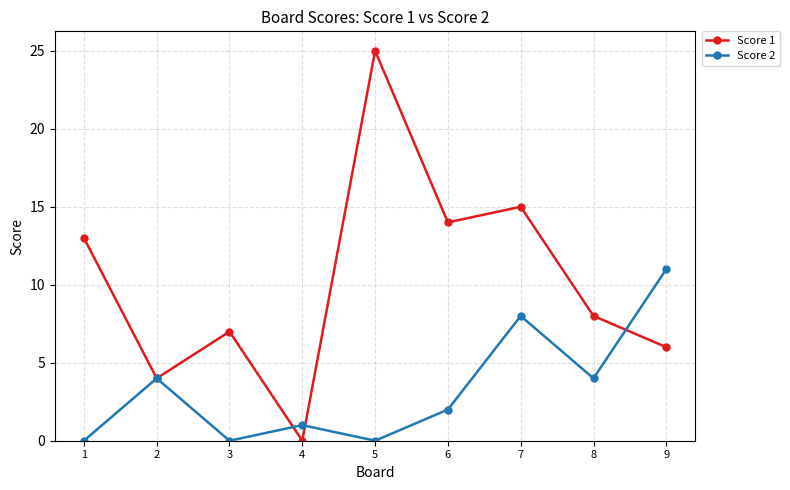

Where is the first local minimum for Score 1?

2